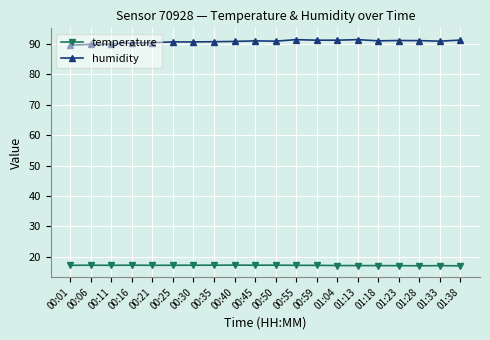

True or false: humidity has more than 2 points higher than both neighbors.

True